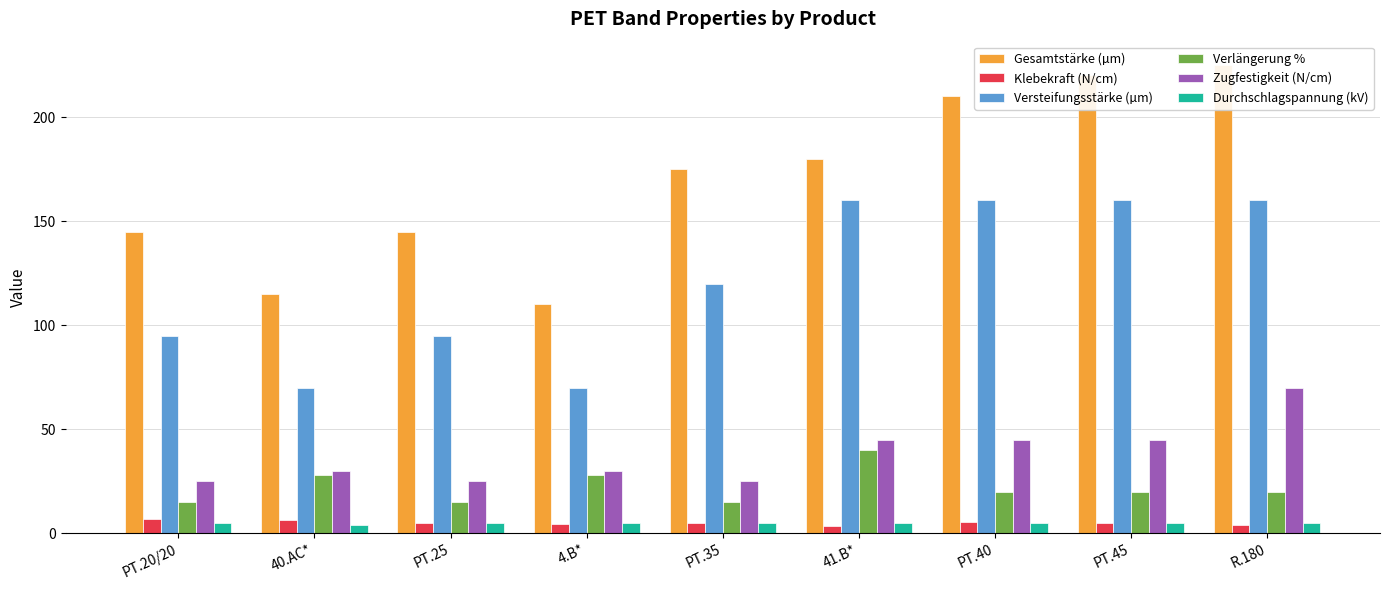

Does the chart contain stacked bars?

No